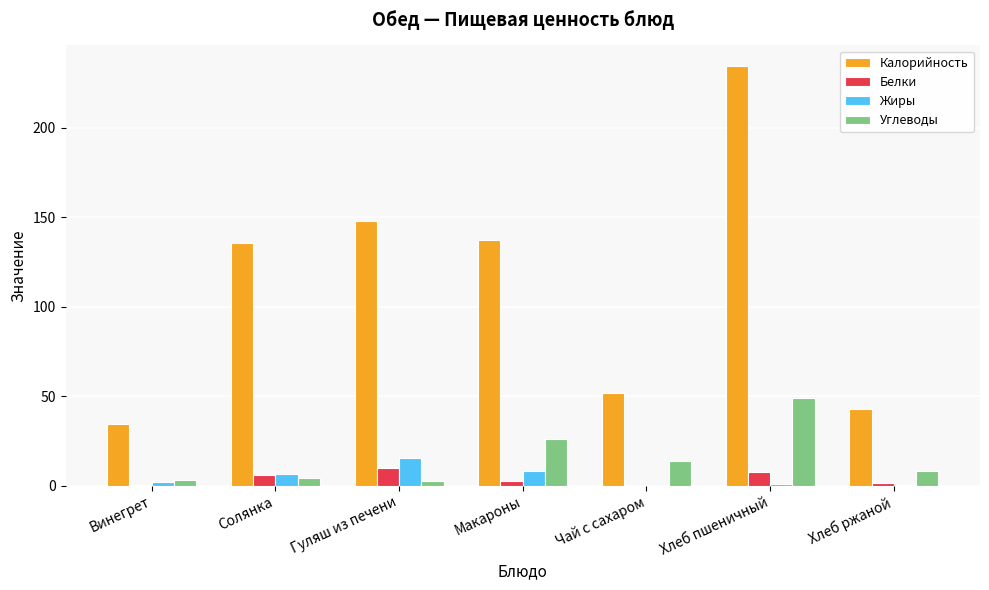

The Калорийность series shows 31.8 at Макароны. True or false?

False